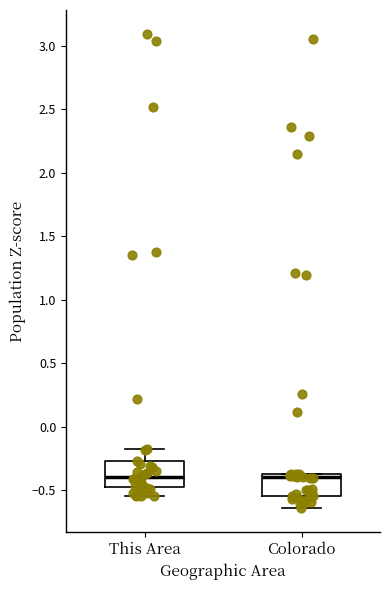

Reading left to right, read every box against the y-axis: the position of its median line, the range the box covers, and the ends of its whiskers. The values are not printed on the chart, so give them approximately, as read against the axis.

This Area: median -0.40, box -0.50 to -0.25, whiskers -0.55 to -0.15
Colorado: median -0.40, box -0.55 to -0.35, whiskers -0.65 to -0.35